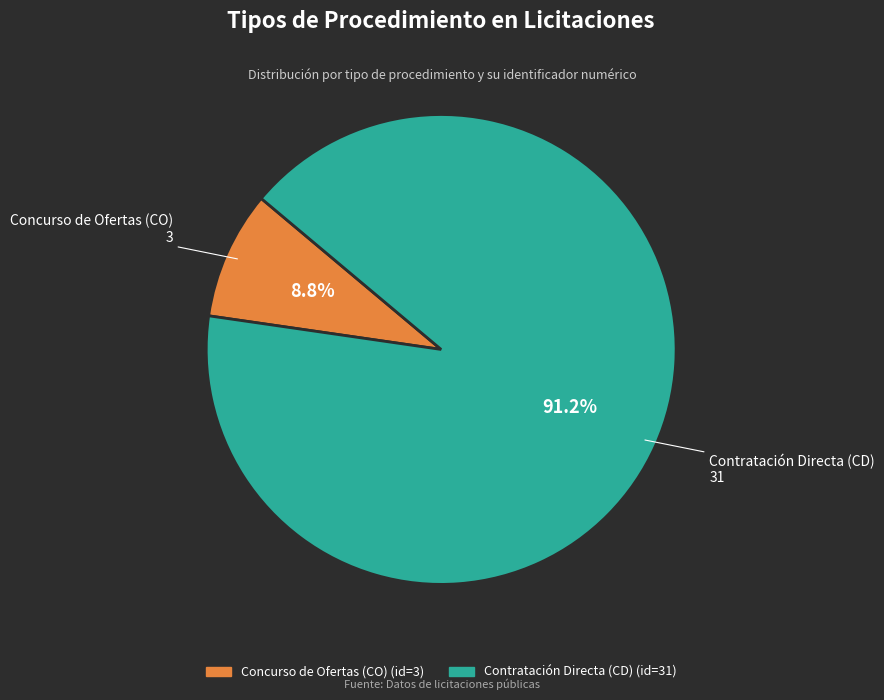

To the nearest percent, what is the difference between the largest and smallest slice percentages?

82%